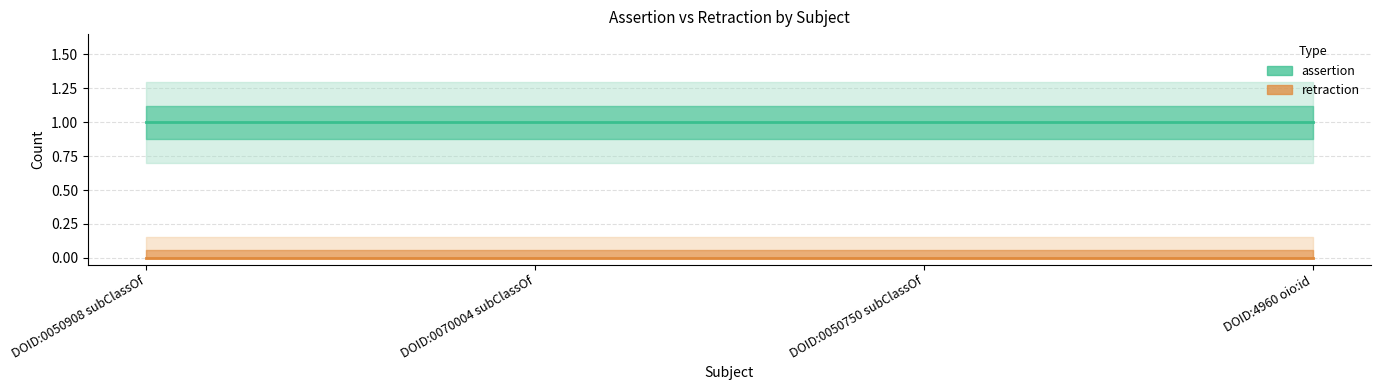

Which category has the lowest value across all series?

DOID:0050908 subClassOf